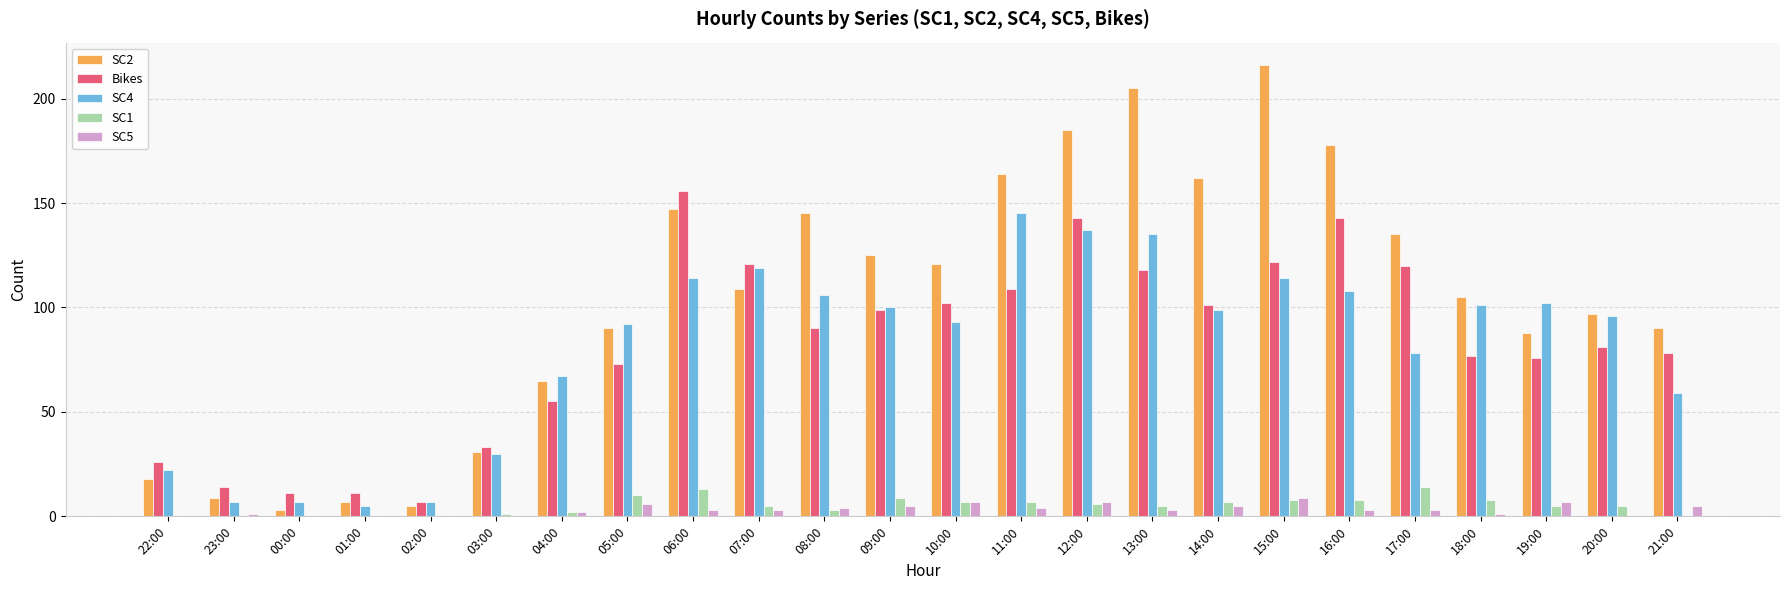

What is the greatest value displayed?

216